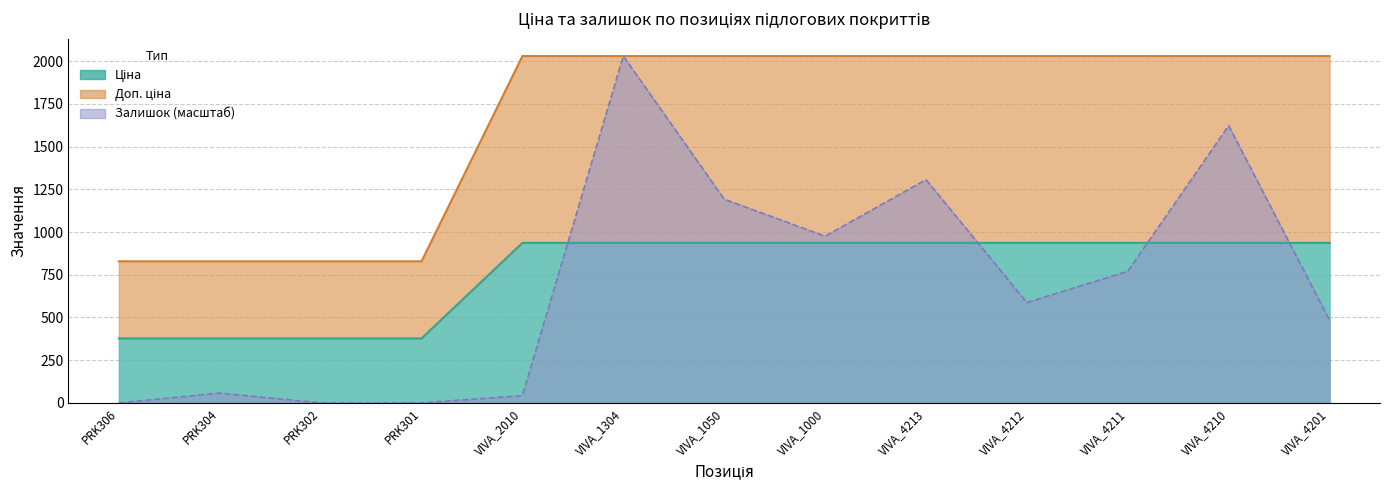

Is the value of Доп. ціна at VIVA_4212 greater than the value of Залишок at PRK301?

Yes